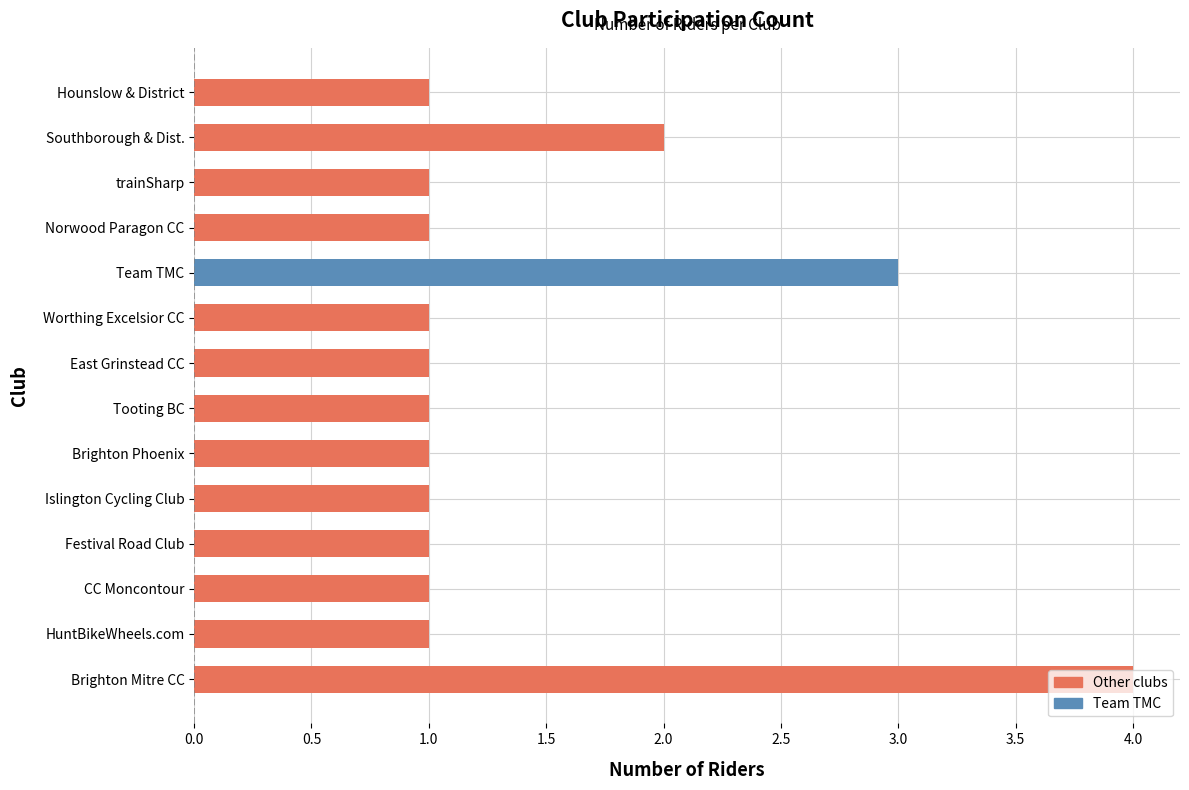

True or false: the data shows 1 at Hounslow & District.

True